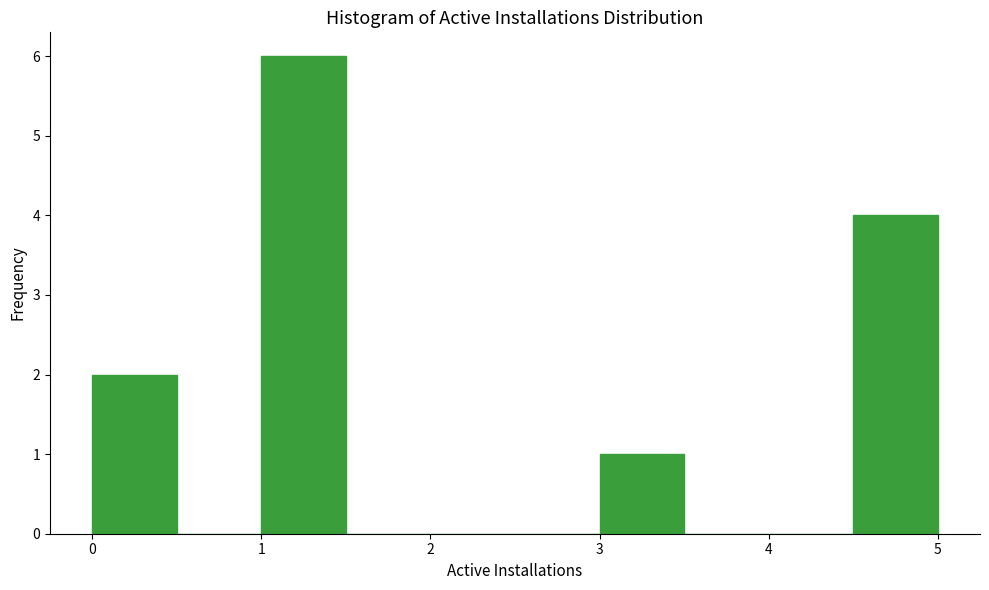

Over which range of the x-axis is the bar tallest?

1.0 to 1.5